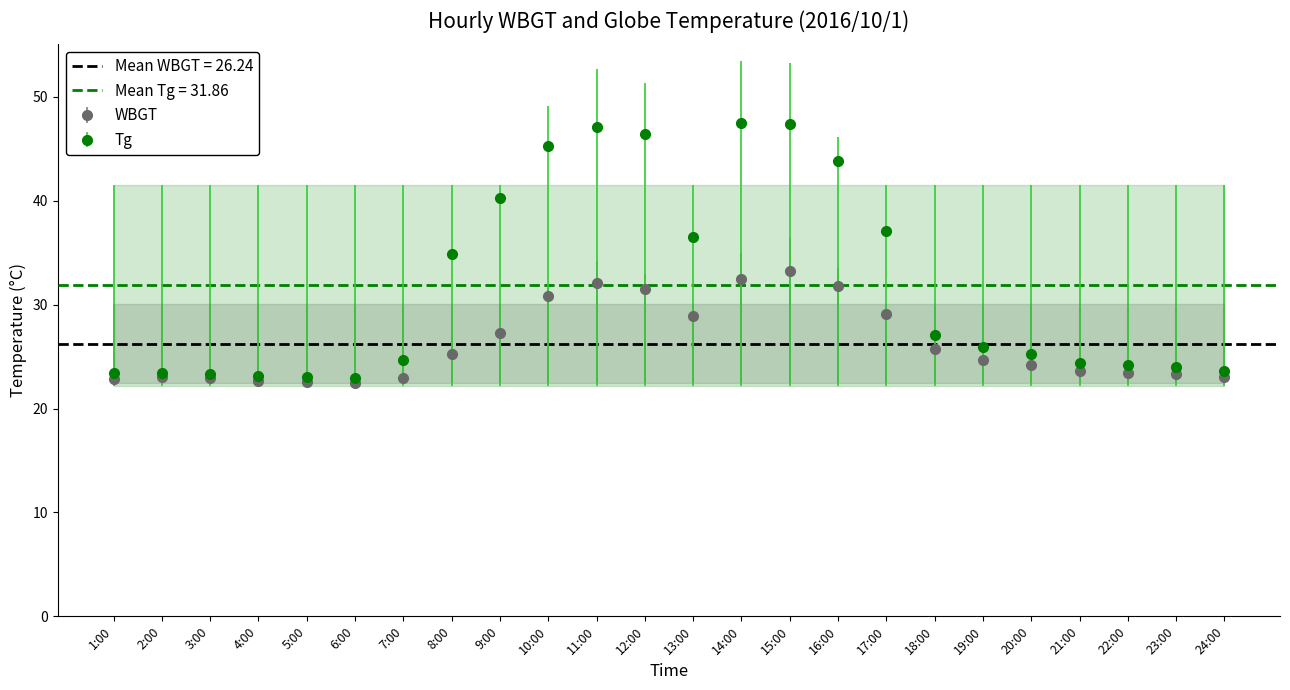

What is the sum of all WBGT values?

629.8